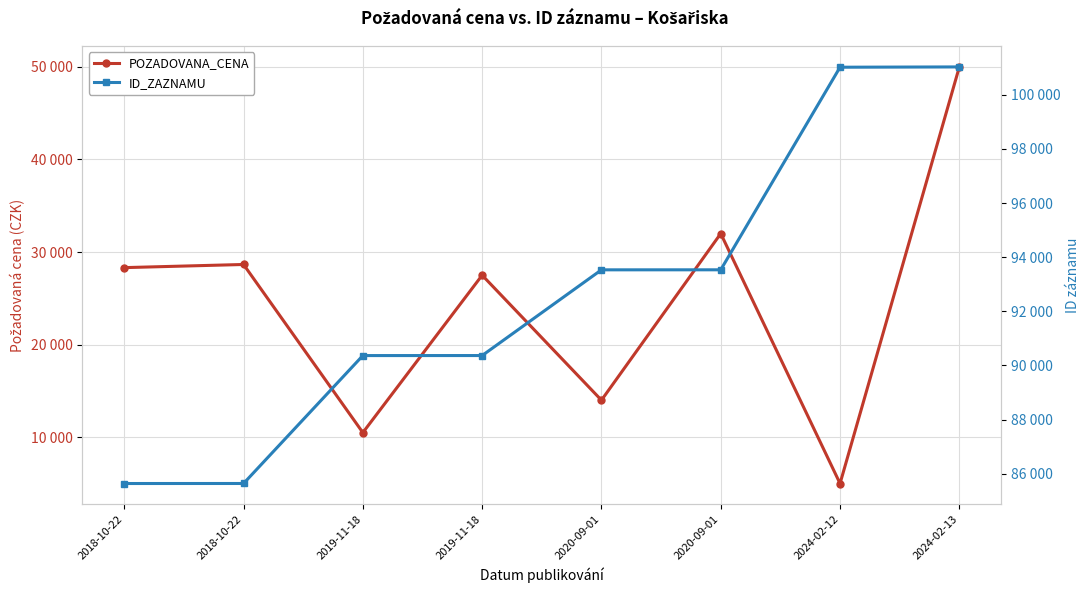

Which category has the lowest value across all series?

2024-02-12